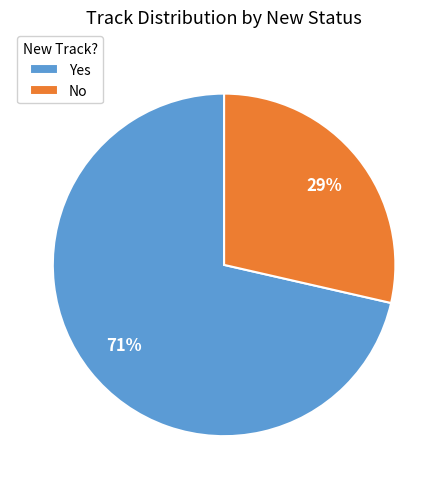

To the nearest percent, what is the combined percentage of No and Yes?

100%